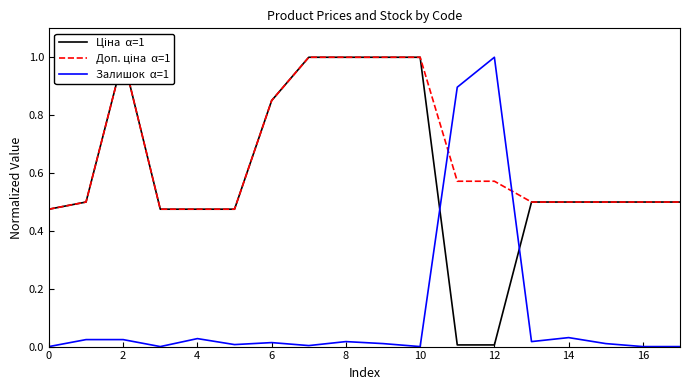

True or false: Доп. ціна  α=1 and Ціна  α=1 intersect in this chart.

False